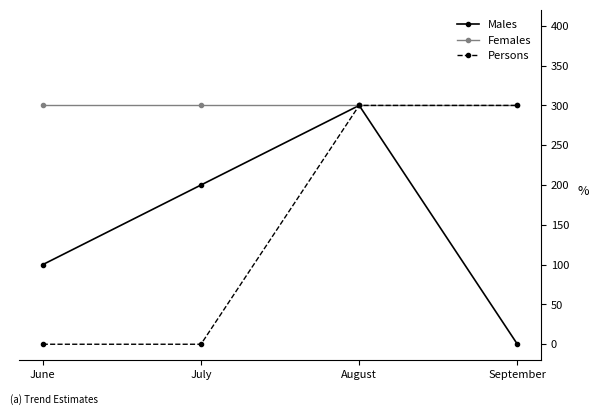

True or false: Females has a value of 484 at July.

False